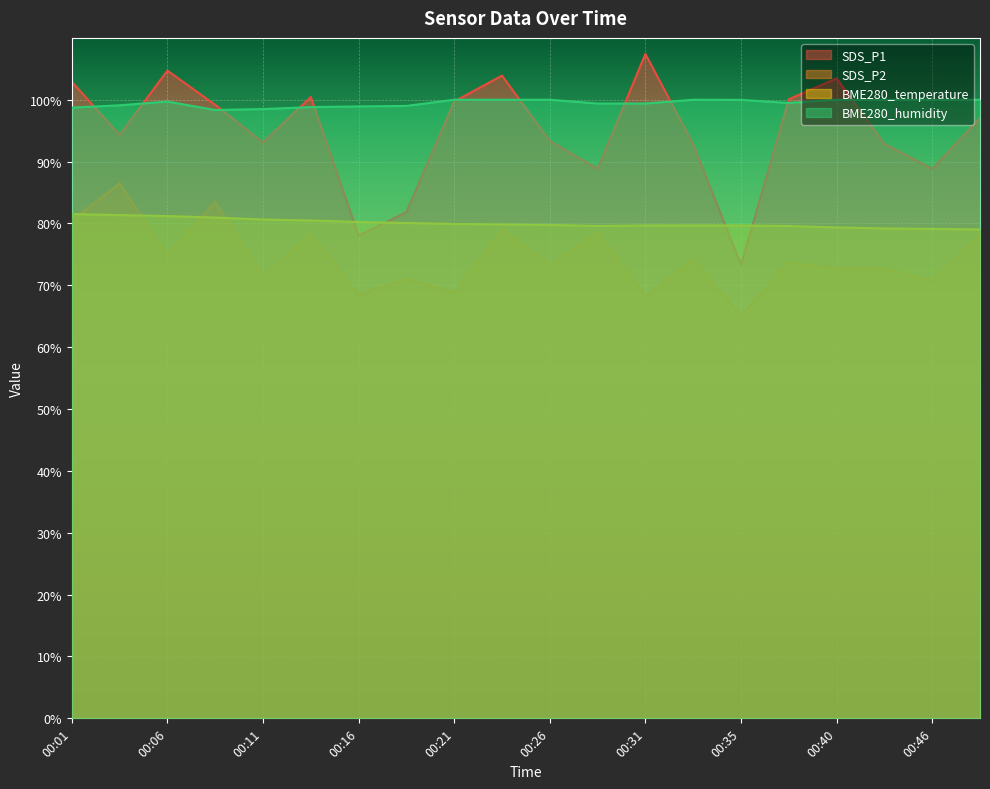

Where is SDS_P2 nearest to the value 75?

00:06